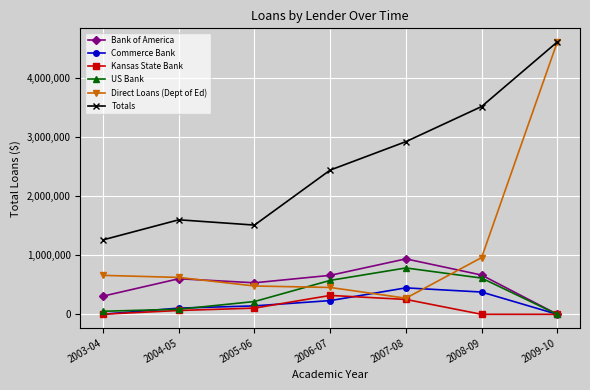

How many interior local valleys does the Totals series have?

1